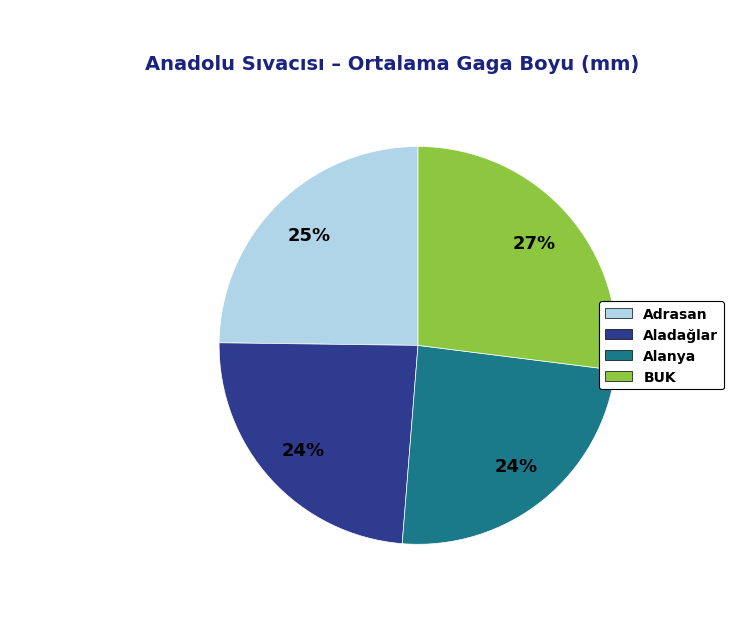

Count the number of slices in the pie.

4